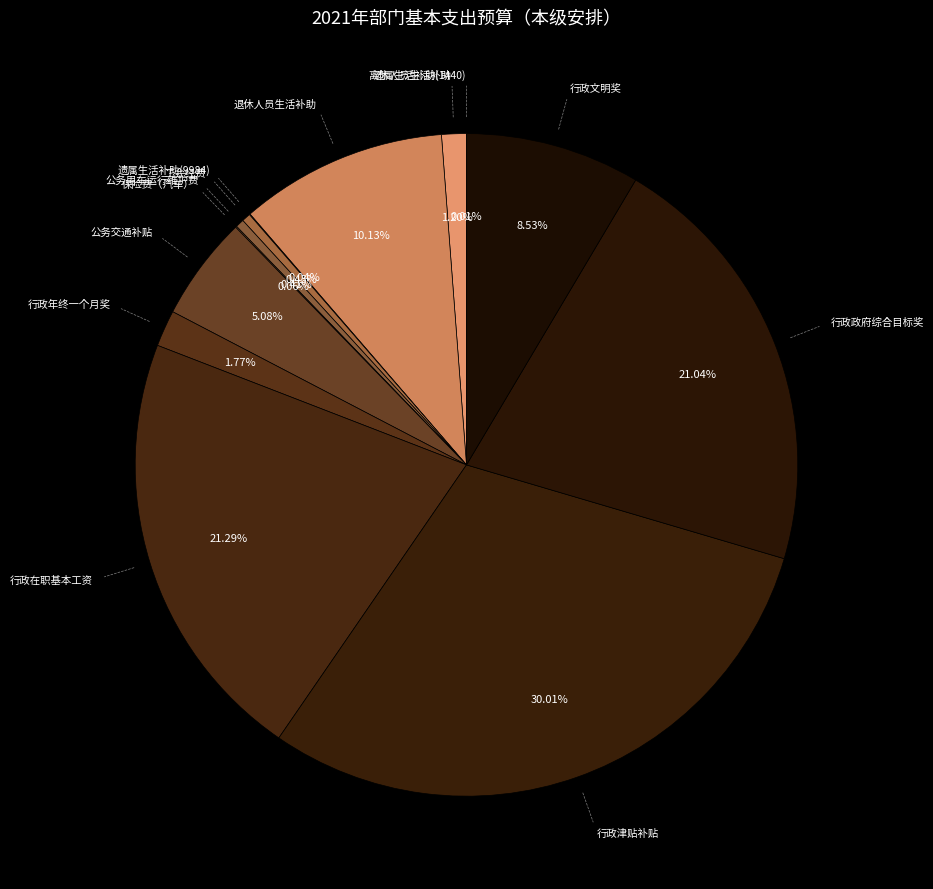

Does any single category account for the majority?

No